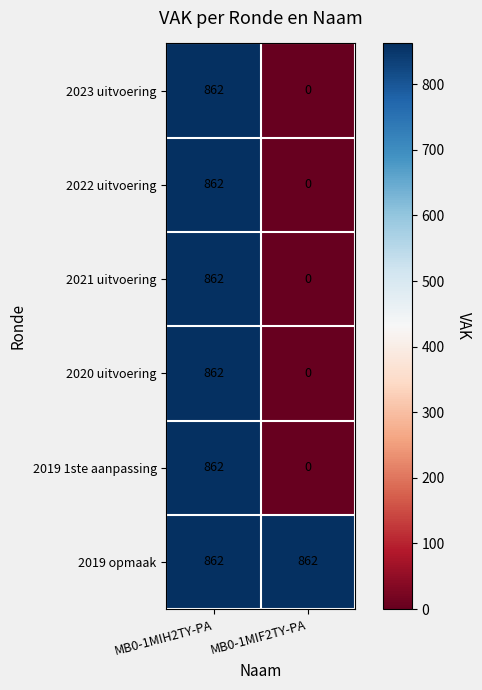

What is the spread (max minus min) of values at MB0-1MIF2TY-PA?

862